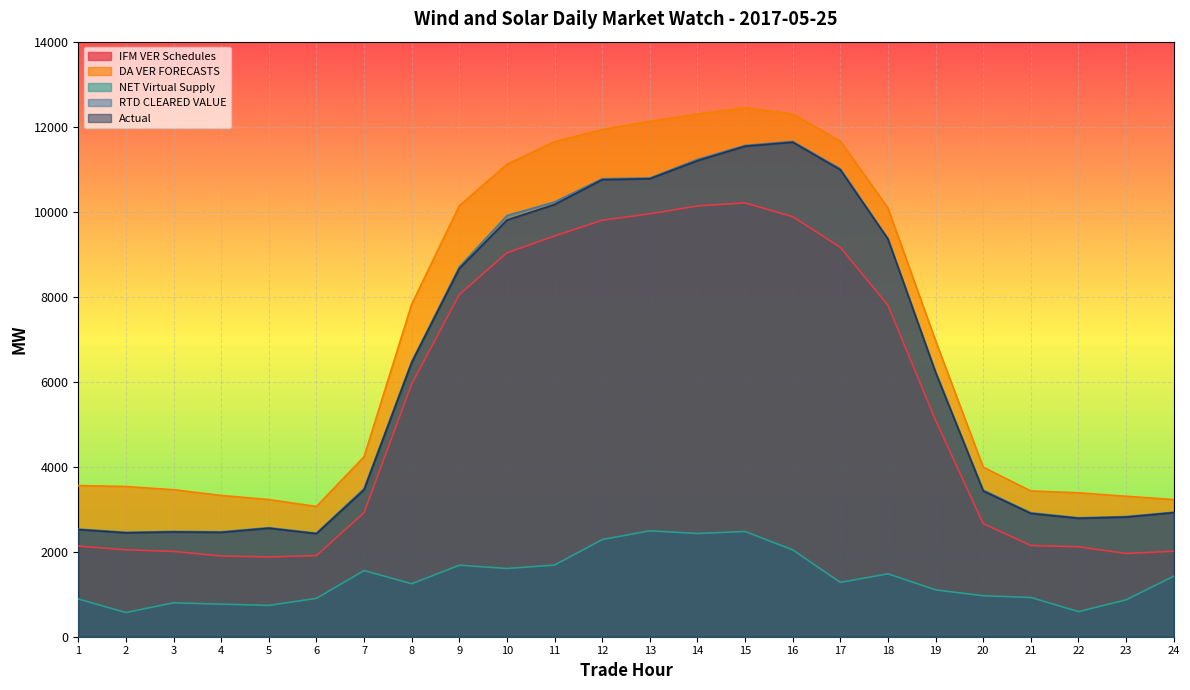

True or false: DA VER FORECASTS and Actual cross at least once.

False